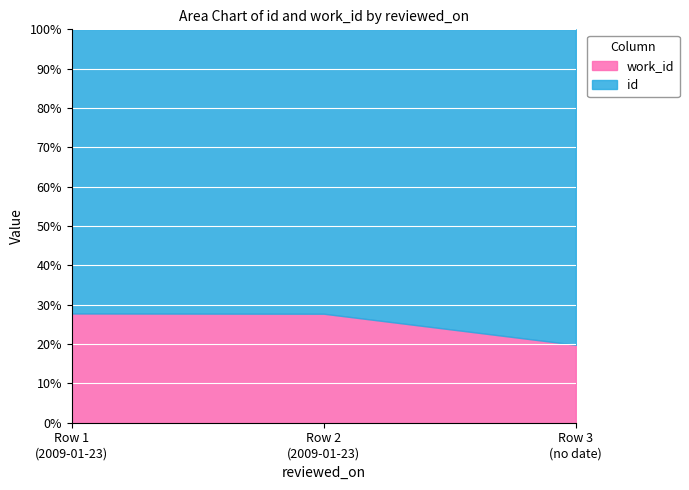

Is the value of work_id at 2009-01-23 greater than the value of id at ?

No